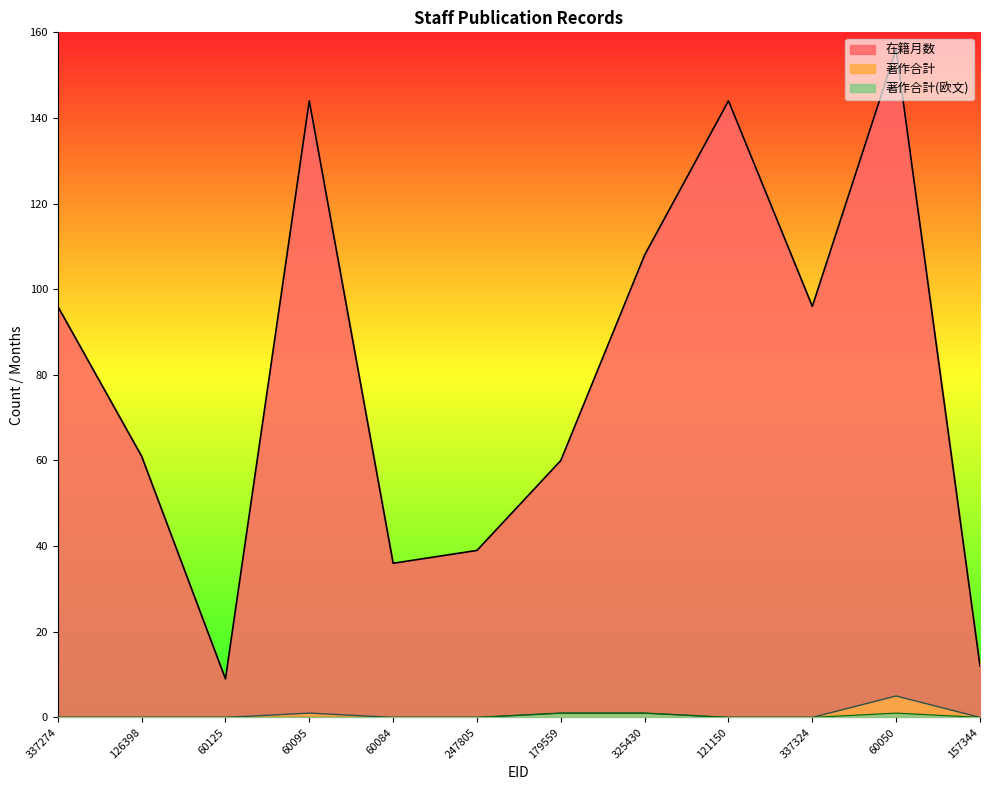

What are all the series names shown in the legend?

在籍月数, 著作合計, 著作合計(欧文)